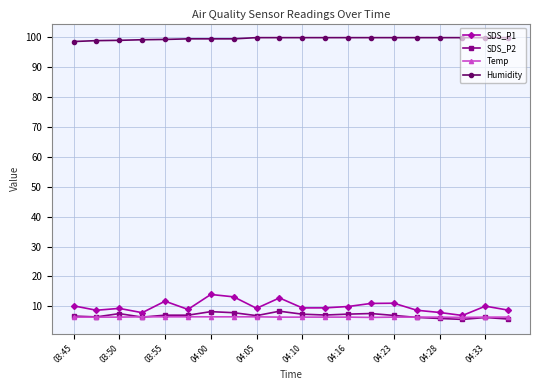

What is the maximum value for SDS_P1?

14.0